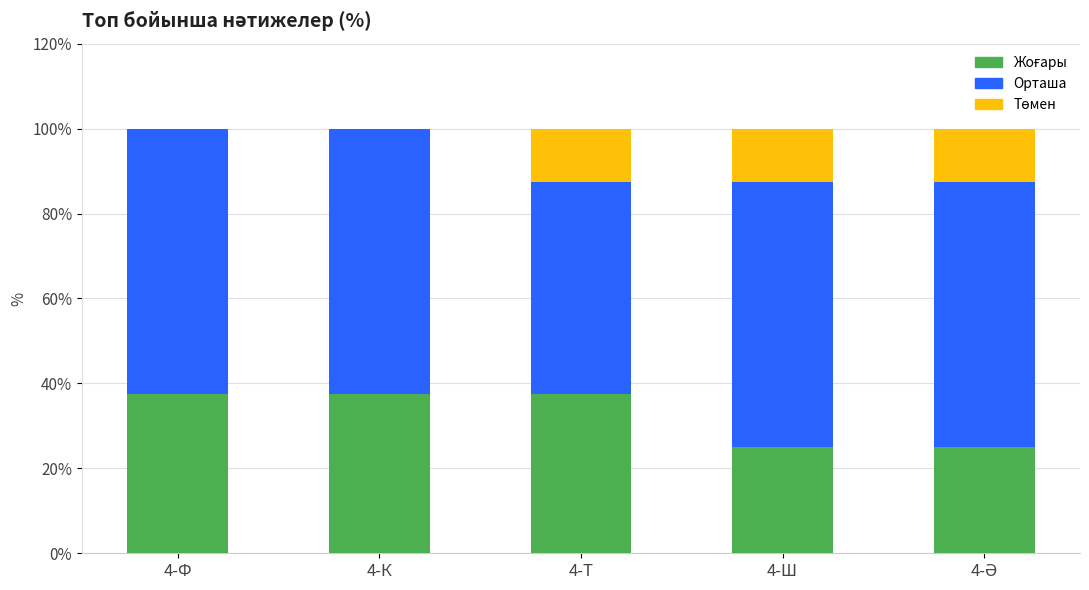

Count the number of categories in the chart.

5